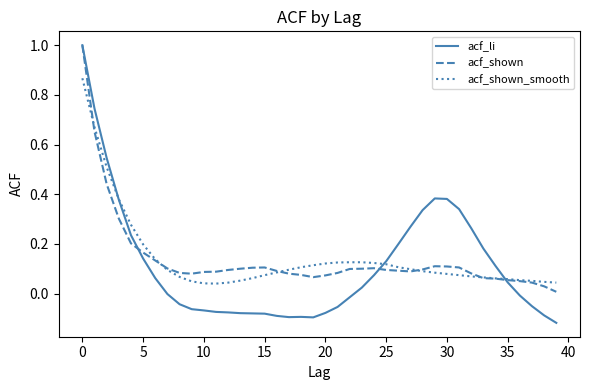

Which series has the largest range (max minus min)?

acf_li